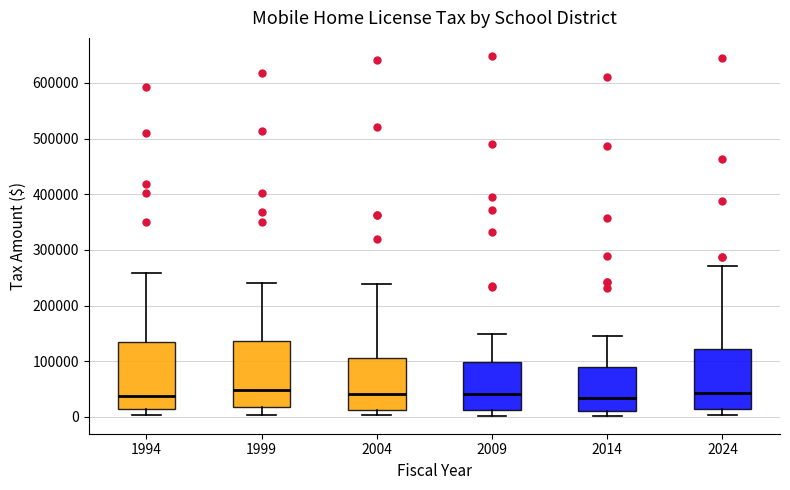

Where is the upper edge of the box at x = 2009 on the y-axis? The values are not printed on the chart, so give them approximately, as read against the axis.

100000